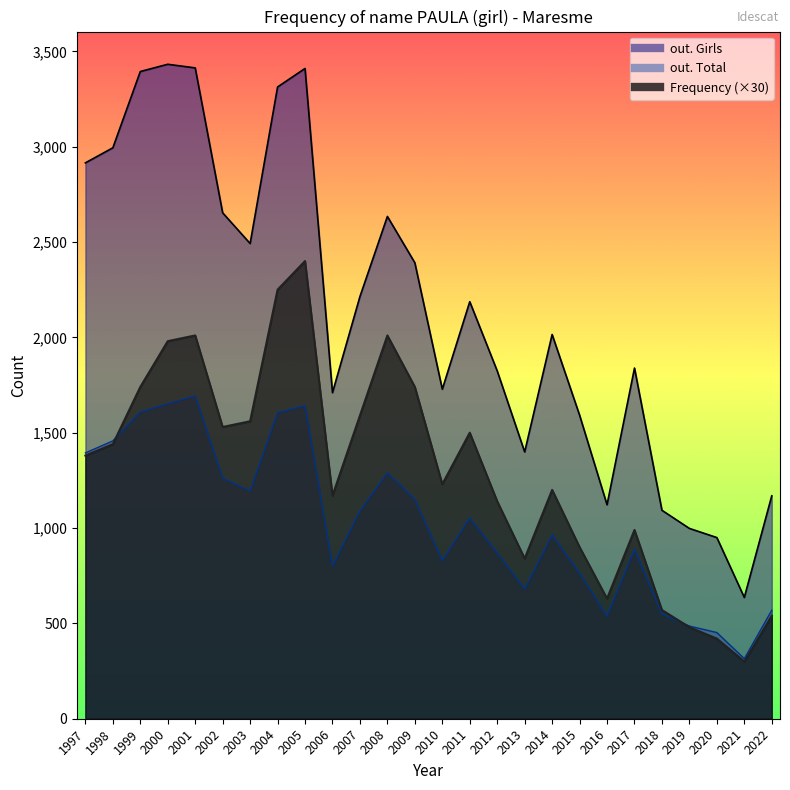

Rank the series by their maximum value, from highest to lowest.

out. Girls, Frequency, out. Total